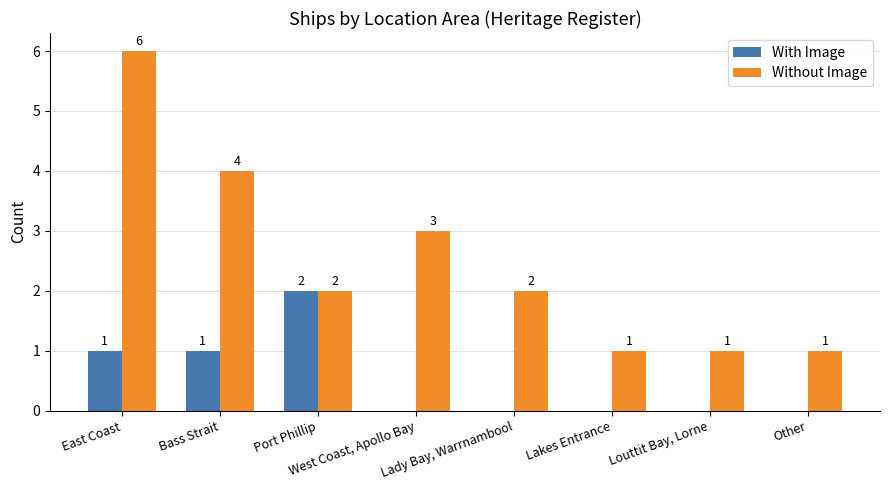

Reading right to left, extract all data points from this chart.

With Image: 0	0	0	0	0	2	1	1
Without Image: 1	1	1	2	3	2	4	6